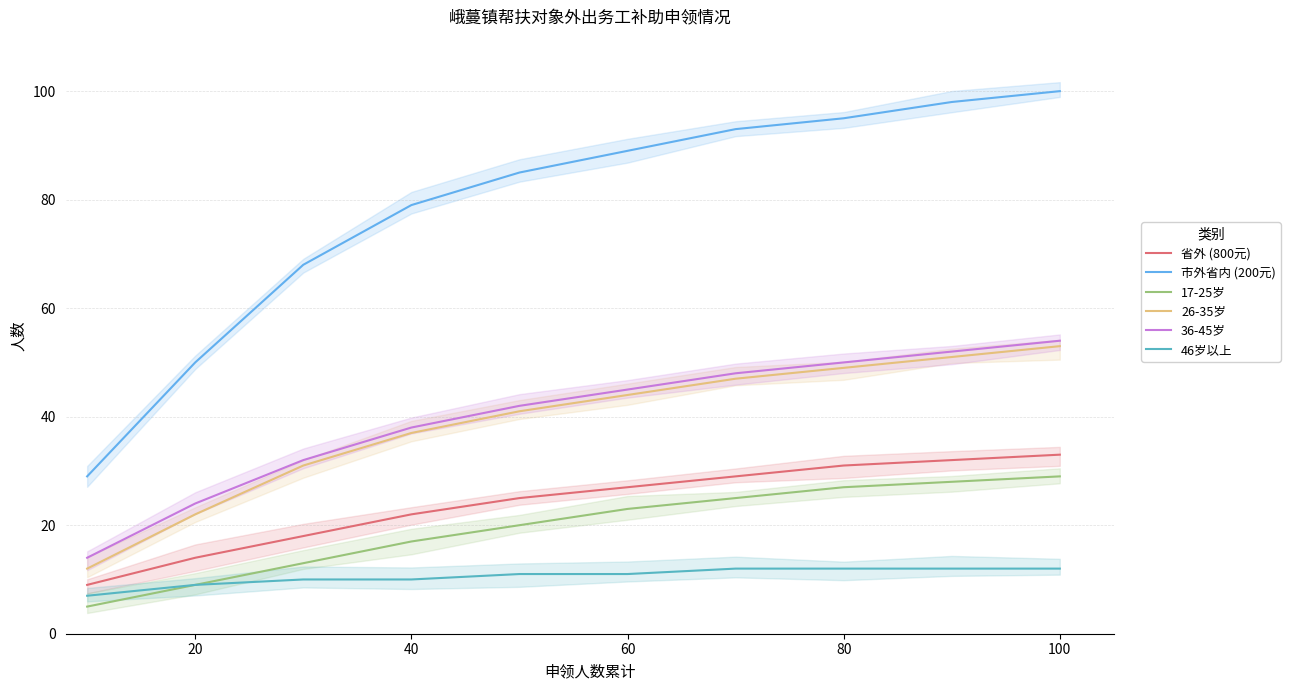

The value of 36-45岁 at 100 is 17. True or false?

False